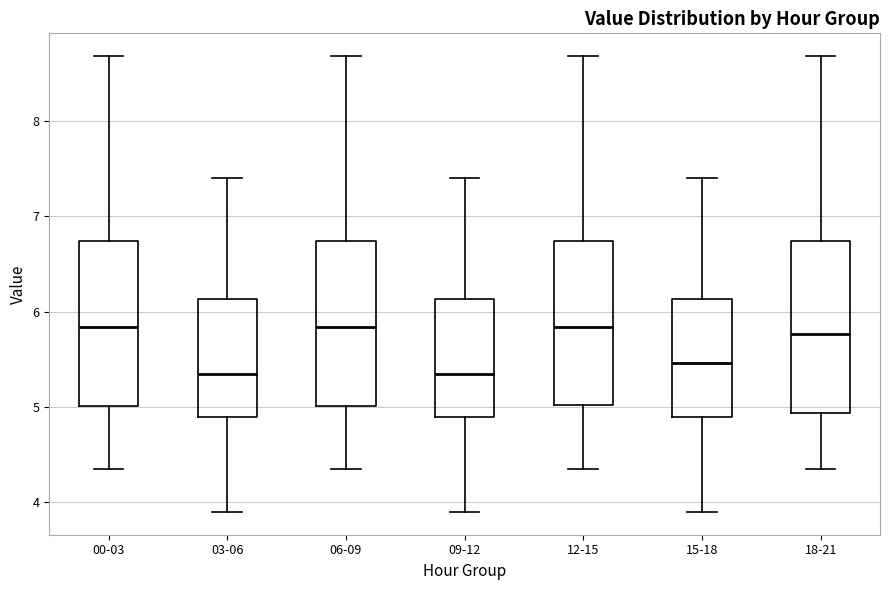

Where is the upper edge of the box for 15-18 on the y-axis? The values are not printed on the chart, so give them approximately, as read against the axis.

6.1